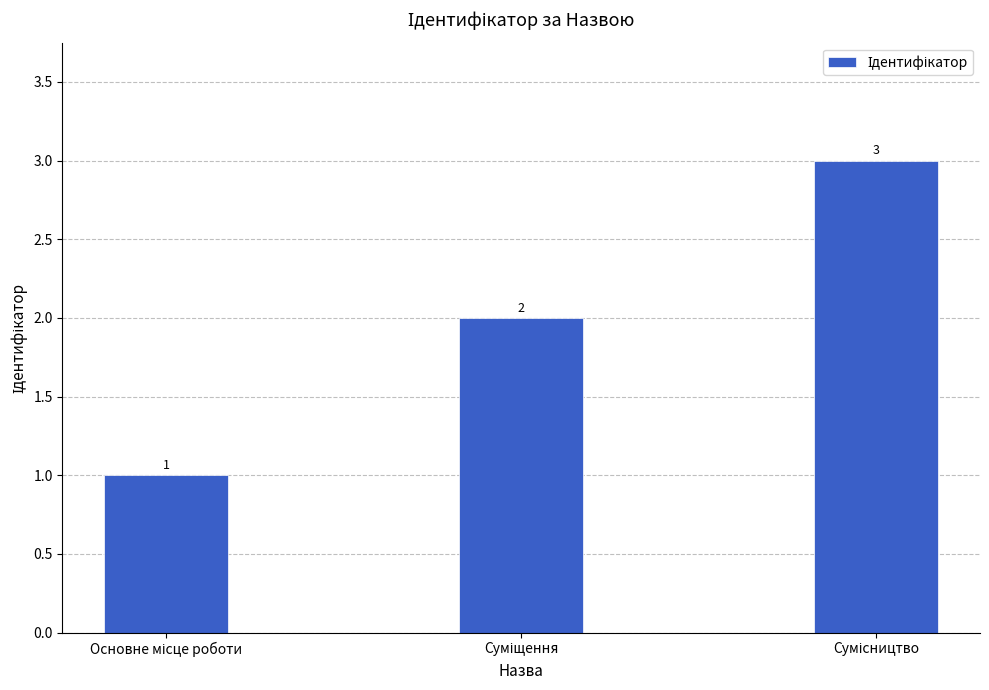

What is the maximum value shown in the chart?

3